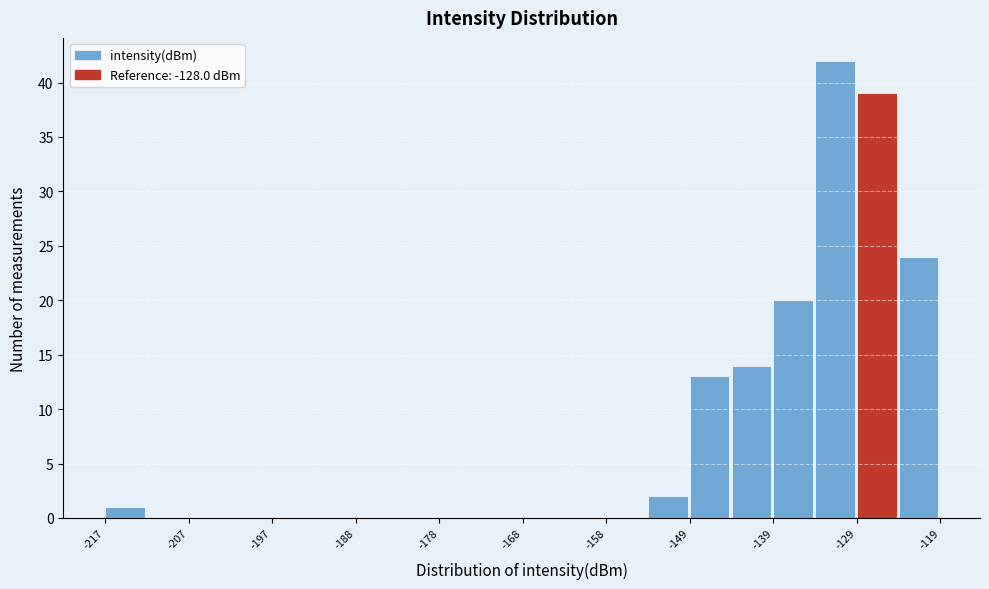

How tall is the bar that spans -134 to -129 on the x-axis? Neither the bar edges nor the heights are printed on the chart, so give them approximately, as read against the axes.

42